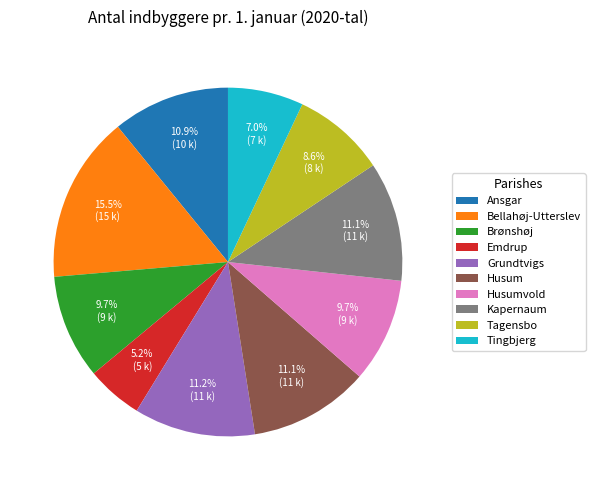

Approximately how many times larger is the value at Husum compared to Ansgar?

1.0